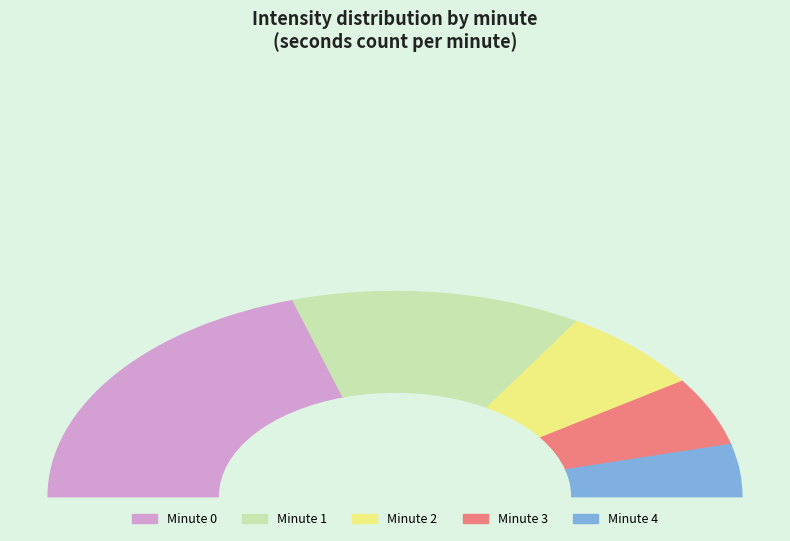

Is the sum of 2 and 4 greater than half?

No